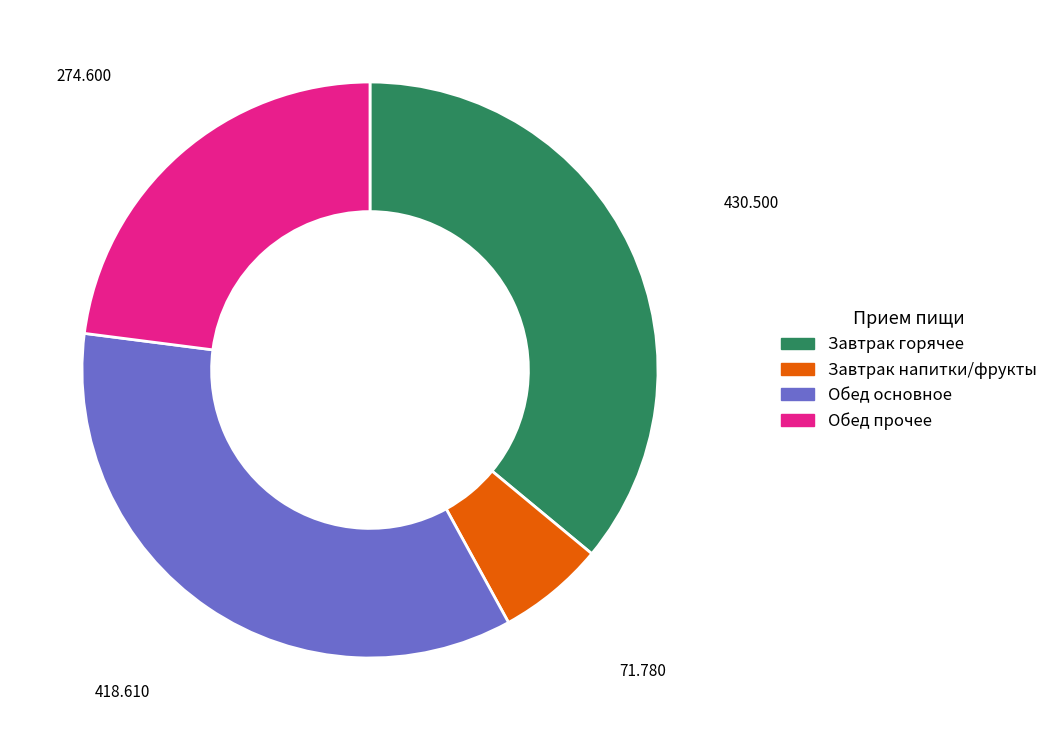

Is there a majority slice in this chart?

No